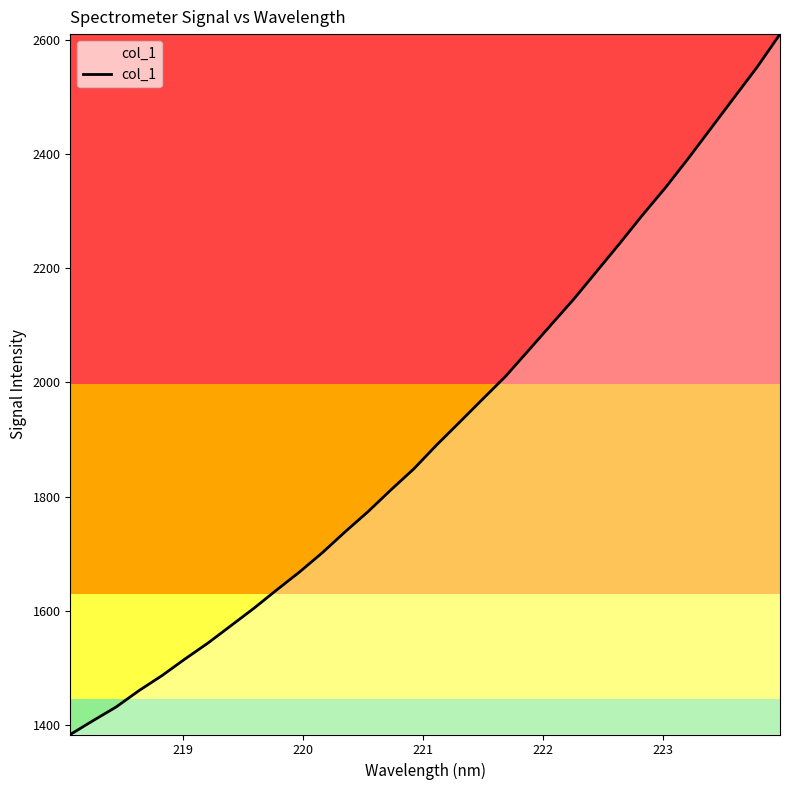

What is the maximum value shown in the chart?

2609.8